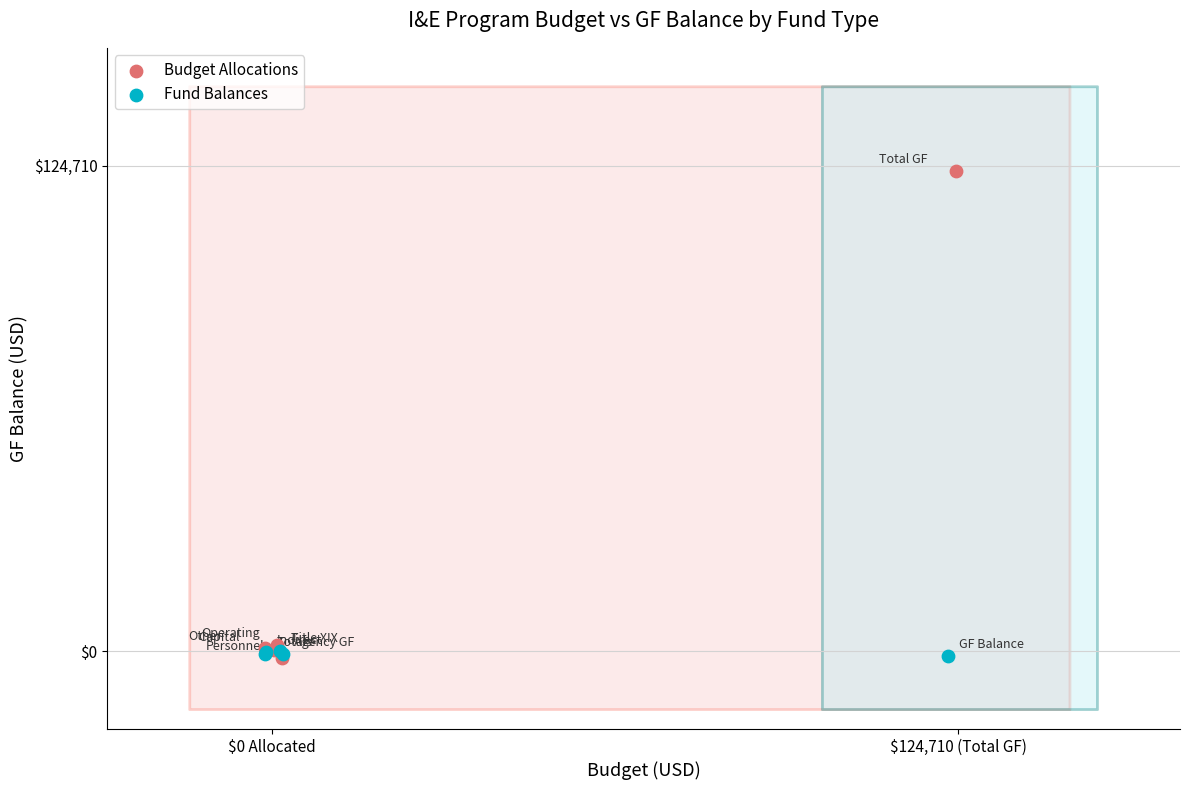

Which series reaches the maximum Y coordinate?

Budget Allocations